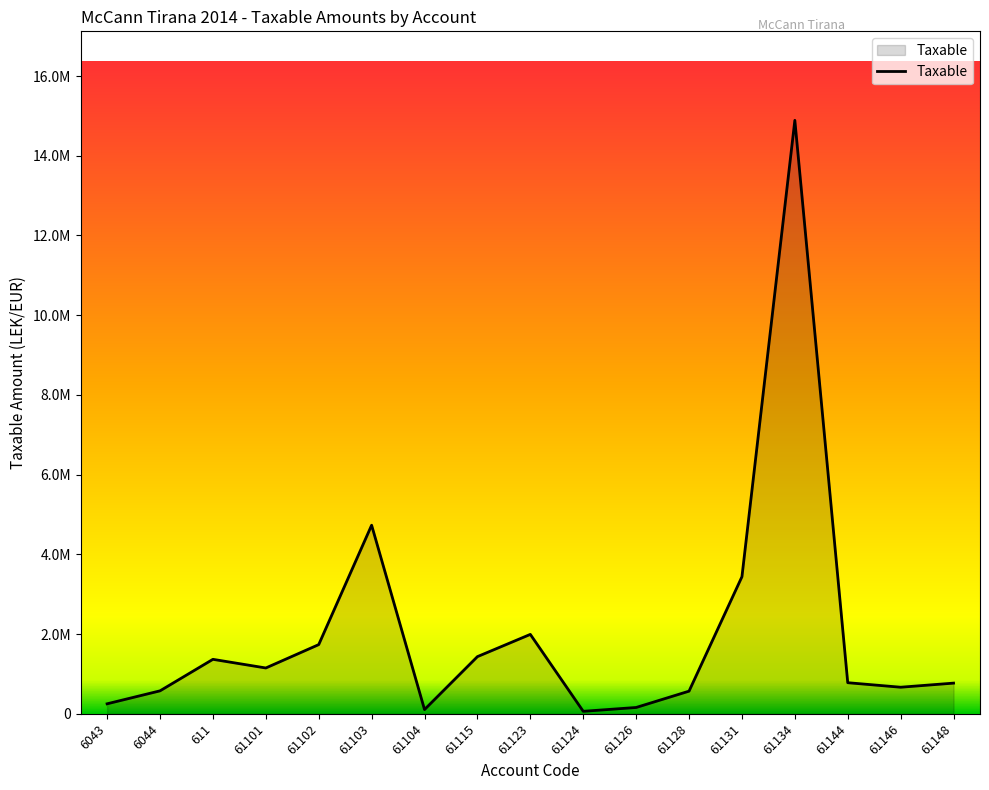

Rank the categories by value from lowest to highest.

61124, 61104, 61126, 6043, 61128, 6044, 61146, 61148, 61144, 61101, 611, 61115, 61102, 61123, 61131, 61103, 61134